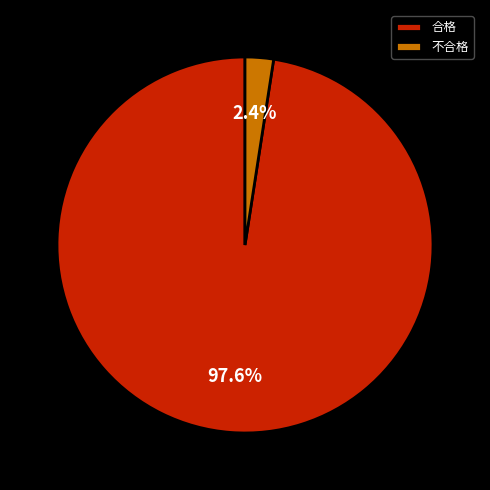

Rank the categories by value from lowest to highest.

不合格, 合格